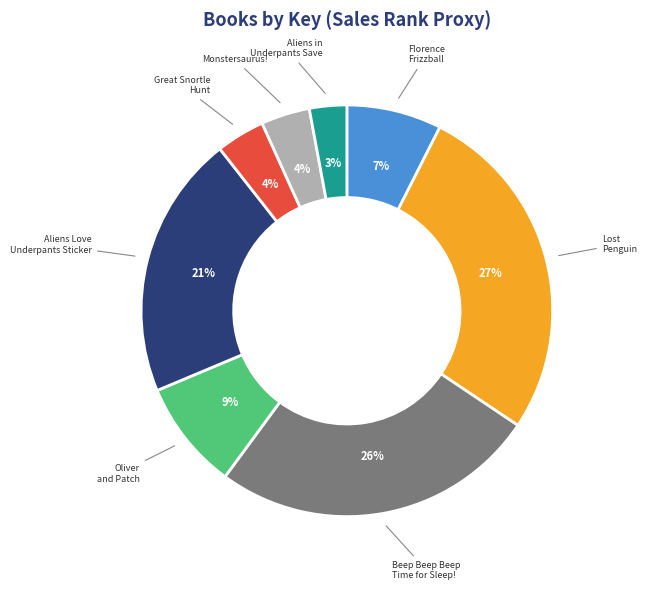

To the nearest percent, what is the average slice percentage?

12%